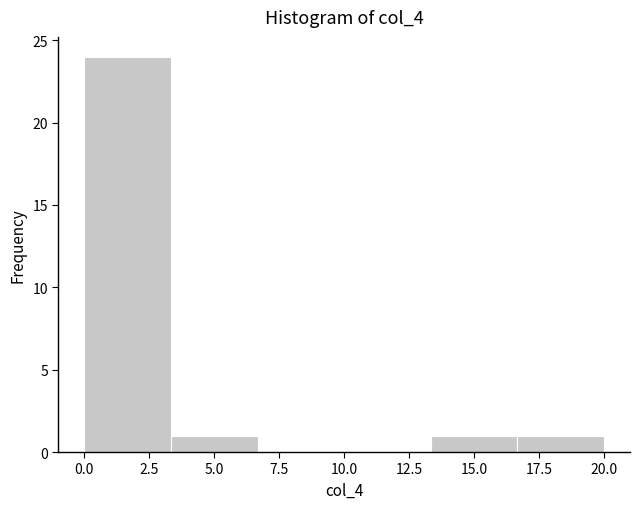

What is the height of the bar covering 13.5 to 16.5 on the x-axis? Neither the bar edges nor the heights are printed on the chart, so give them approximately, as read against the axes.

1